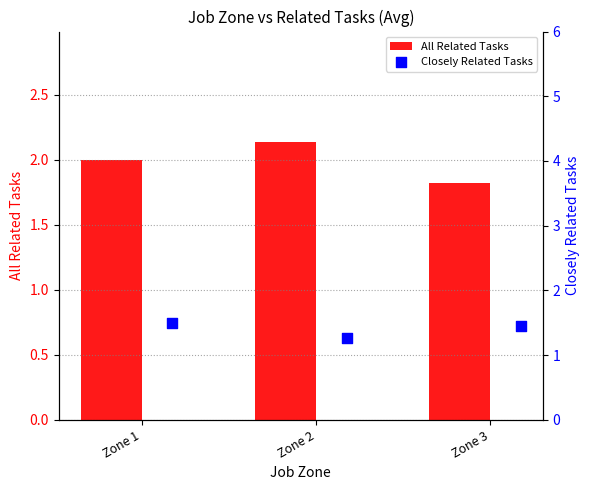

Which series contains the highest Y value?

All Related Tasks